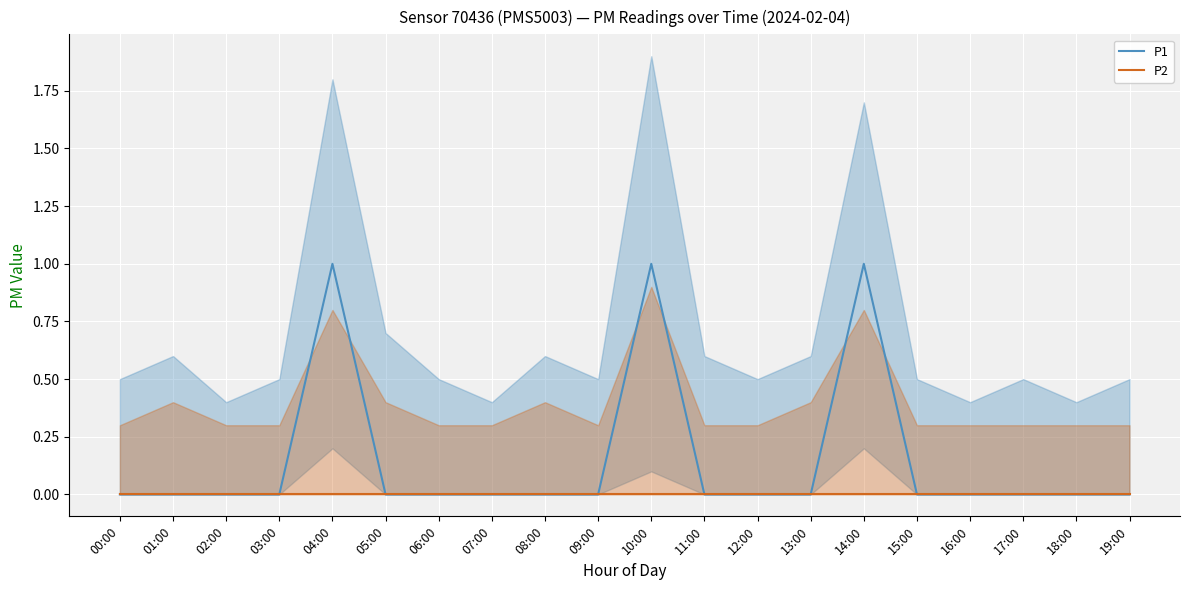

What are all the series names shown in the legend?

P1, P2